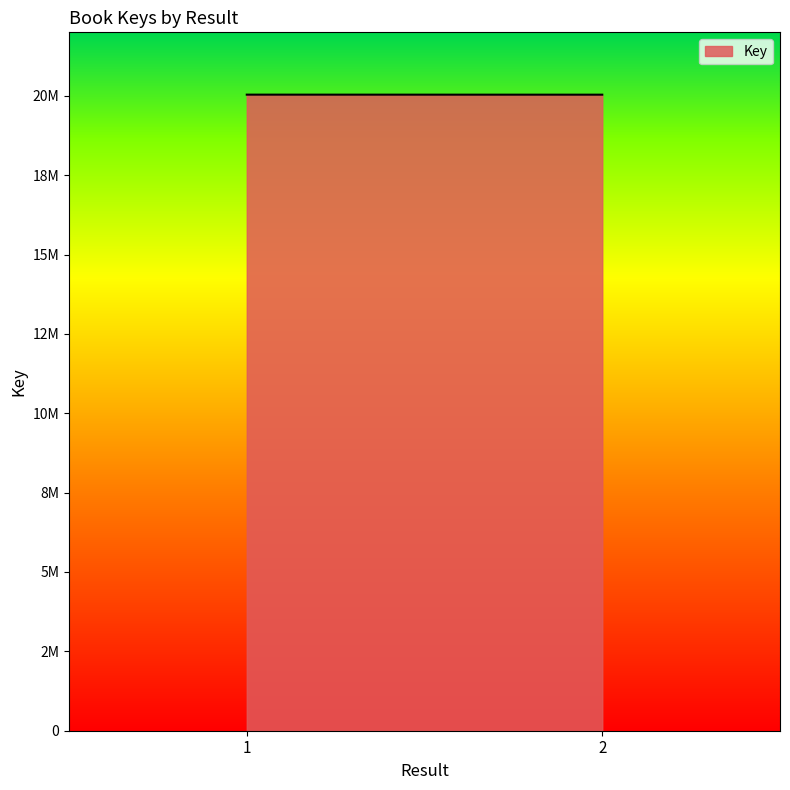

Does the chart display data point markers on the line(s)?

No